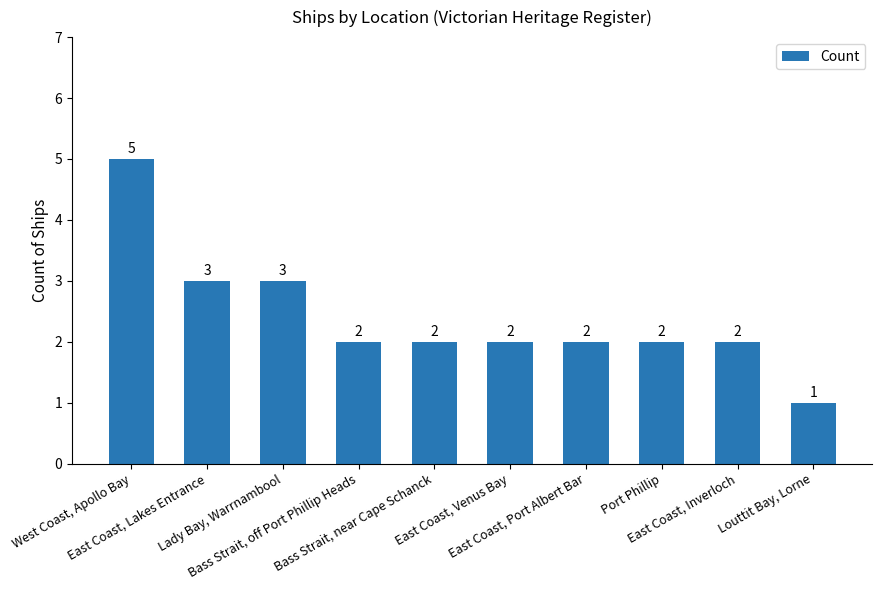

What is the difference between the maximum and minimum values?

4